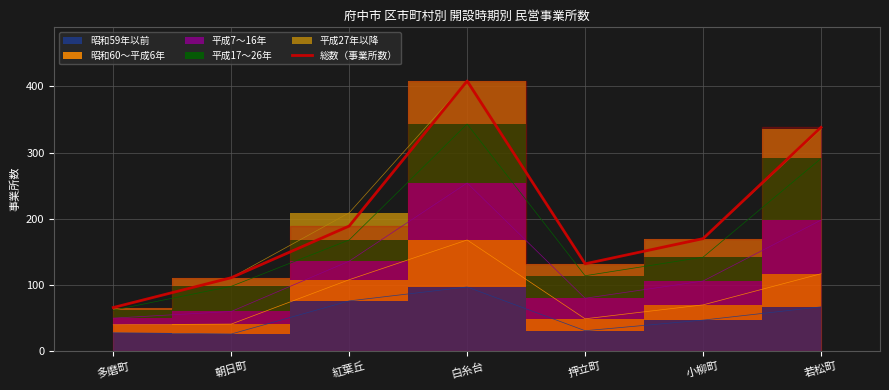

How many lines are shown in the chart?

1